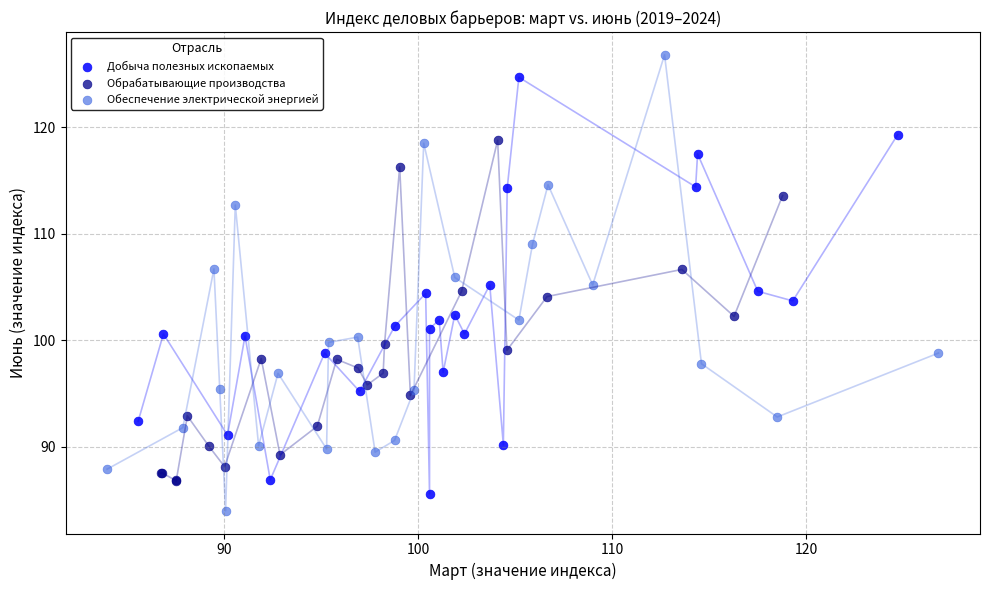

What are all the series names shown in the legend?

Добыча полезных ископаемых, Обрабатывающие производства, Обеспечение электрической энергией